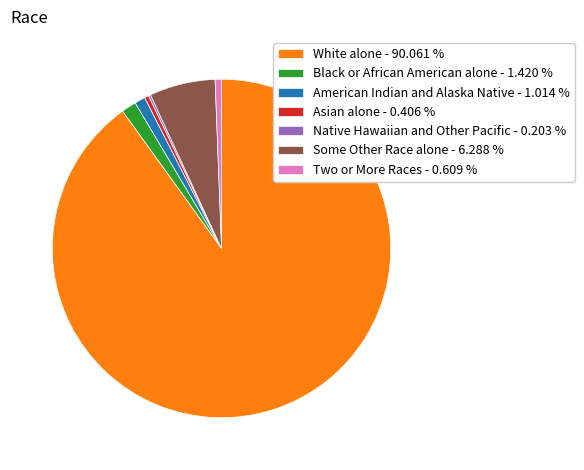

Do Asian alone - 0.406 % and Black or African American alone - 1.420 % together represent more than half of the pie?

No